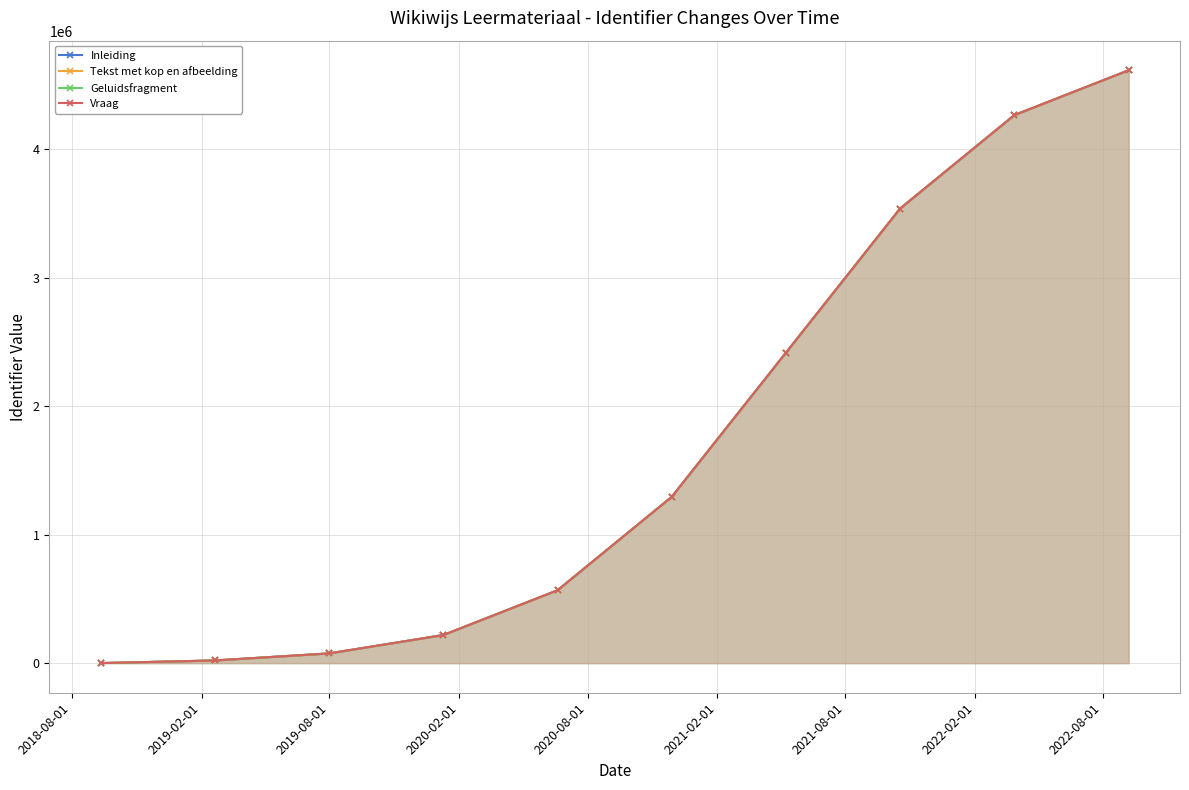

Which series has the widest spread of values?

Vraag